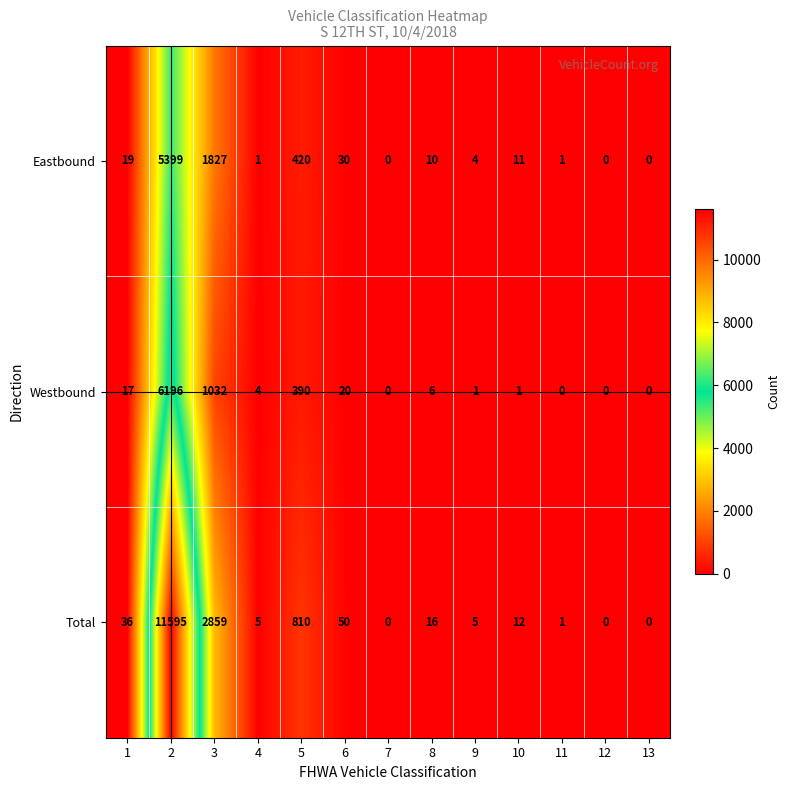

Which category has the highest value across all series?

2